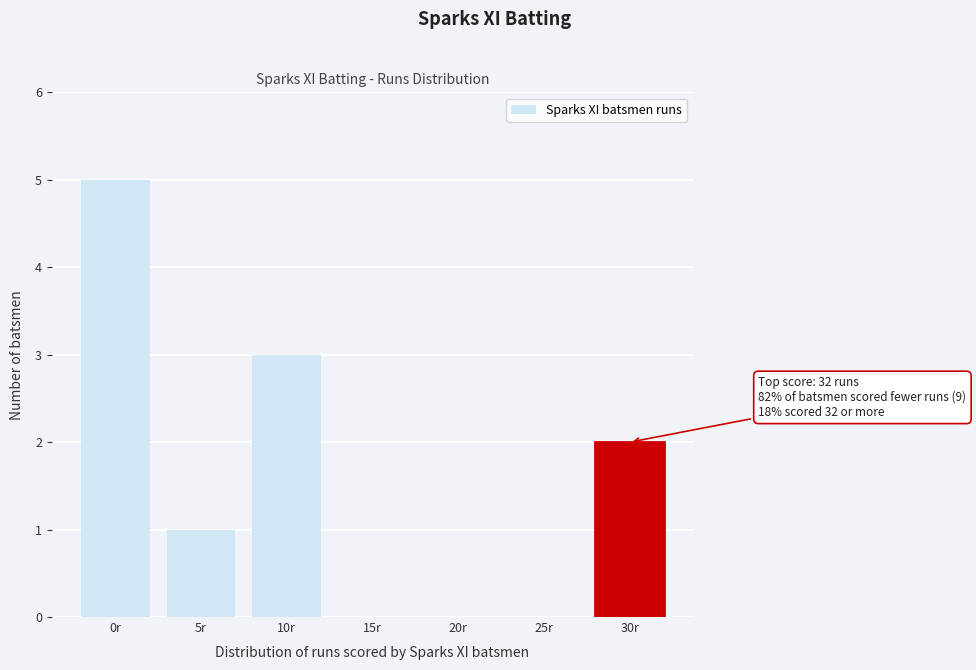

Reading right to left, list all the values displayed in this chart.

30r=2	25r=0	20r=0	15r=0	10r=3	5r=1	0r=5